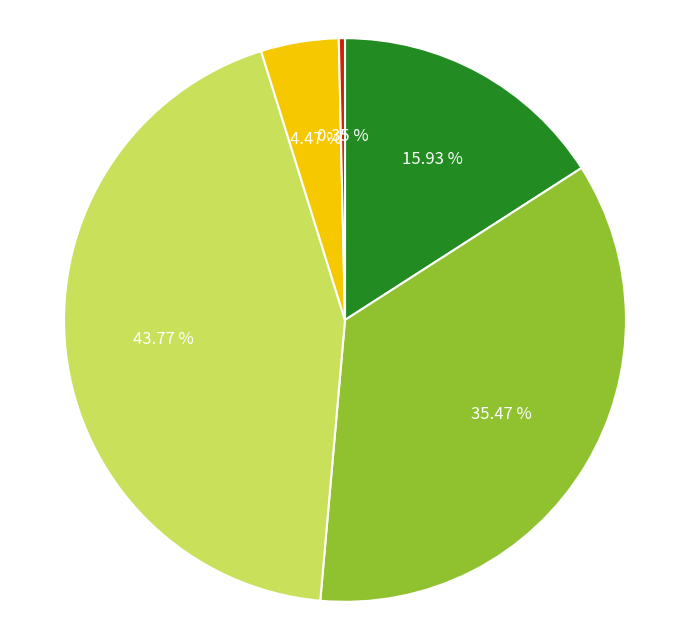

Is there any slice that represents more than half of the pie?

No